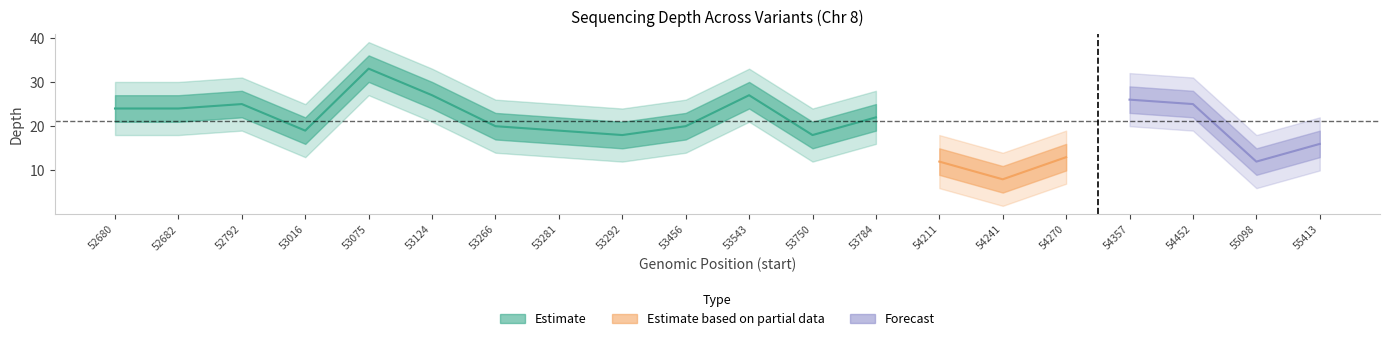

Which has a higher value, 45153281 or 45153750?

45153281